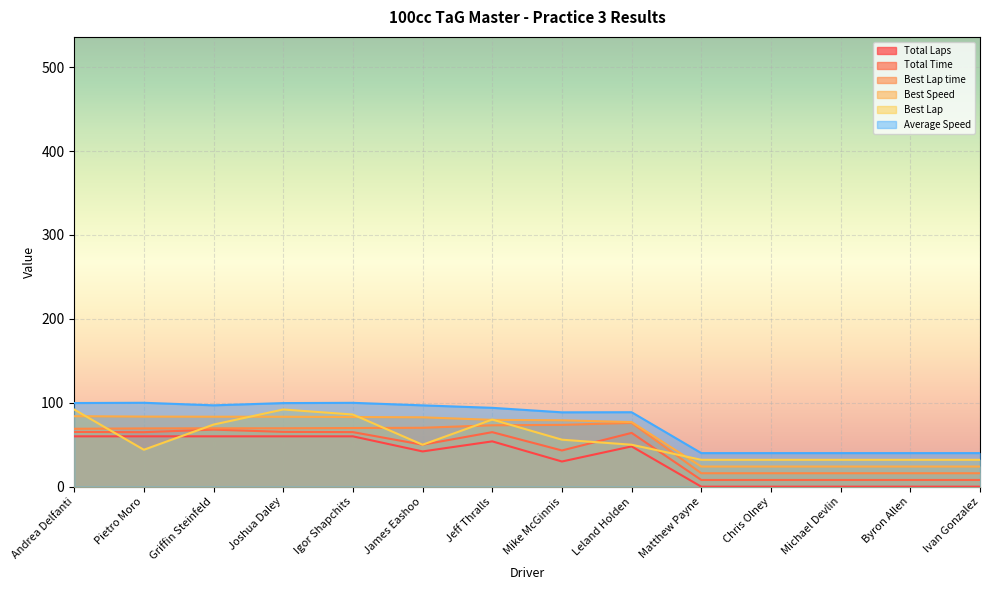

Between Matthew Payne and Chris Olney, which series saw the biggest shift?

Total Laps